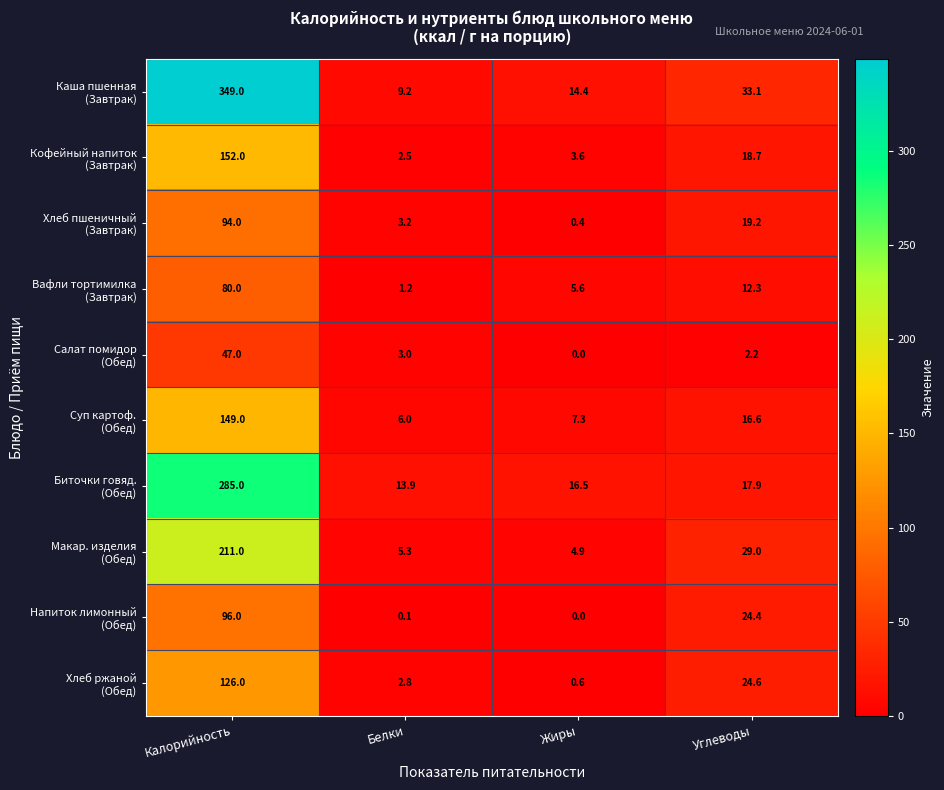

At which category is the sum across all series the highest?

Калорийность